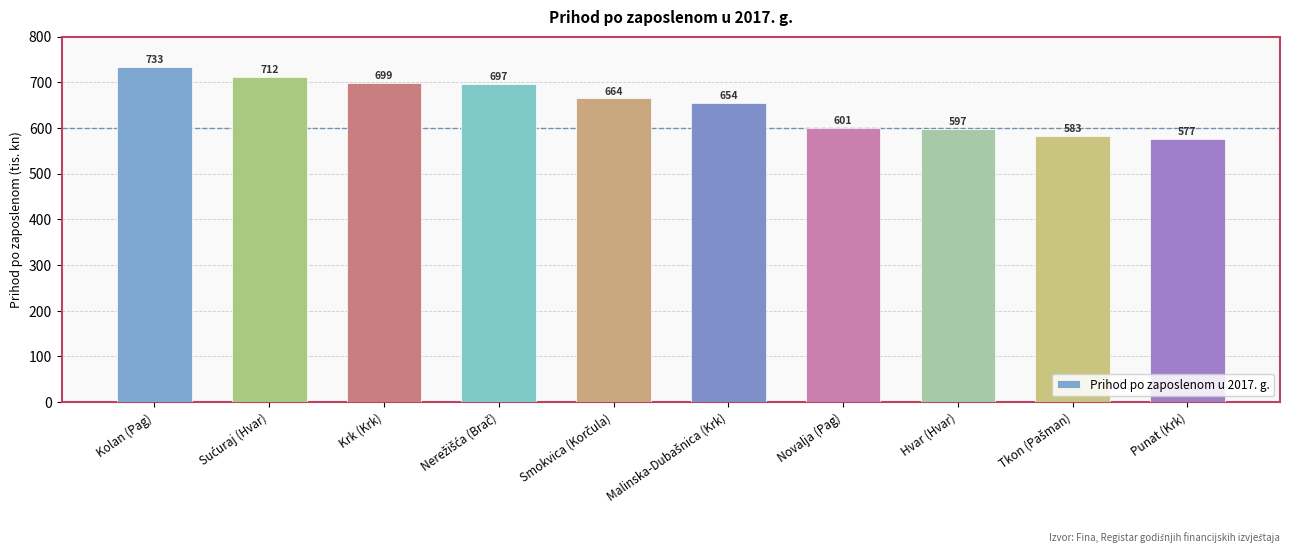

What is the difference between the maximum and minimum values?

155.8